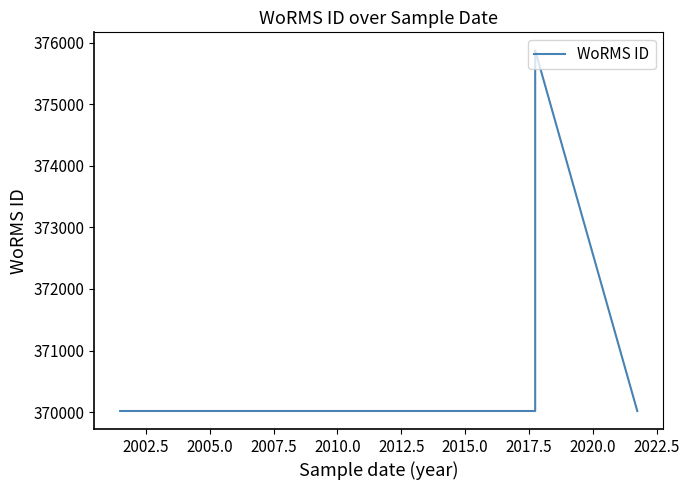

What is the sum of all values?

1485931